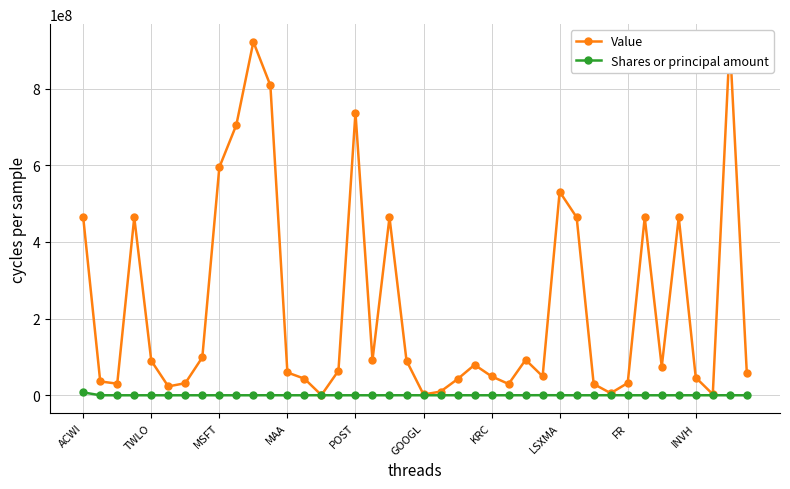

Which series has the widest spread of values?

Value